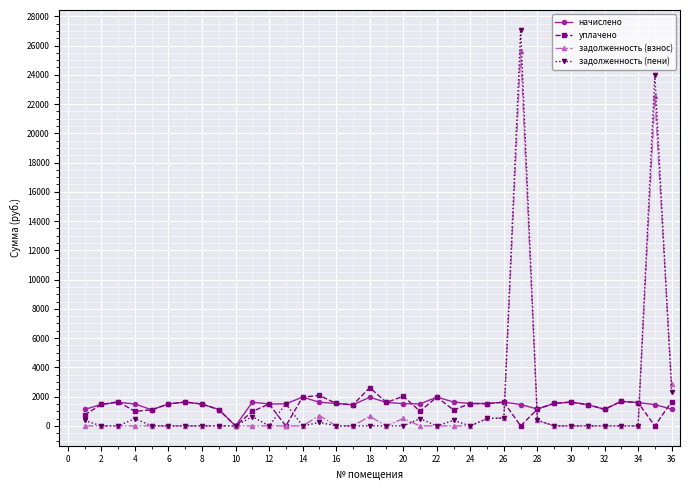

True or false: уплачено has more than 1 interior local peaks.

True